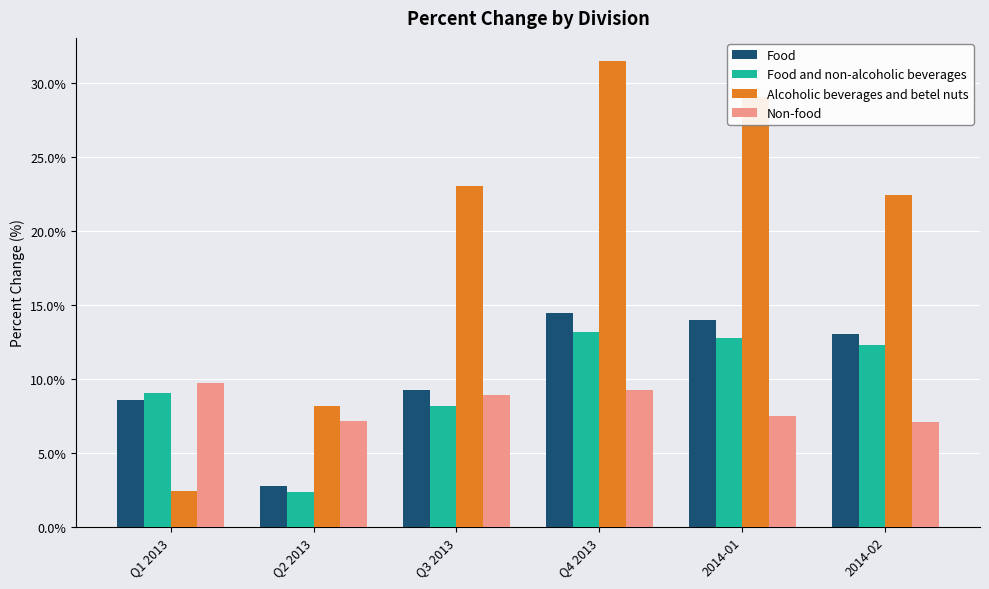

What are all the series names shown in the legend?

Food, Food and non-alcoholic beverages, Alcoholic beverages and betel nuts, Non-food